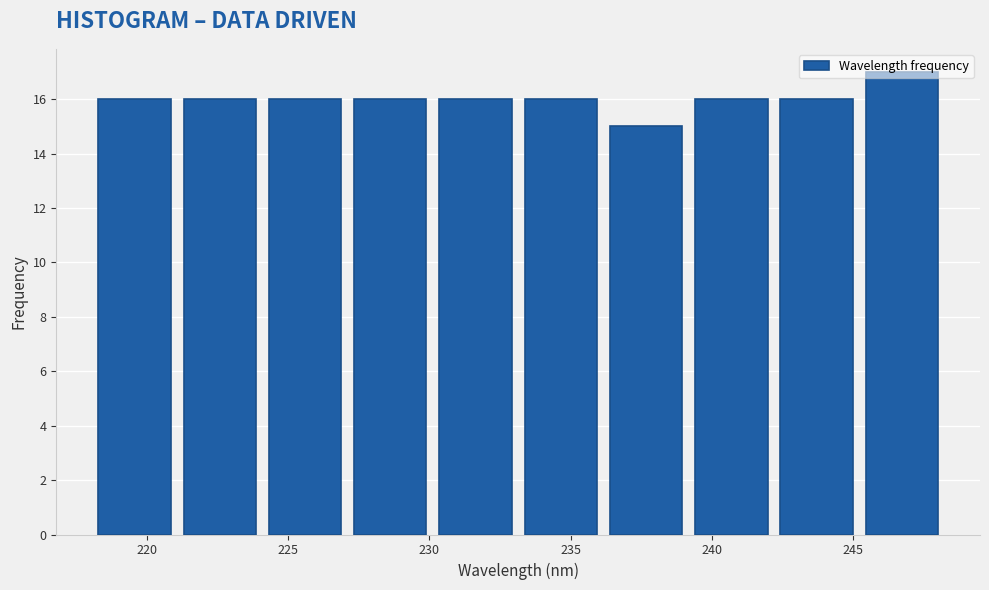

What is the height of the bar covering 245 to 248 on the x-axis? Neither the bar edges nor the heights are printed on the chart, so give them approximately, as read against the axes.

17